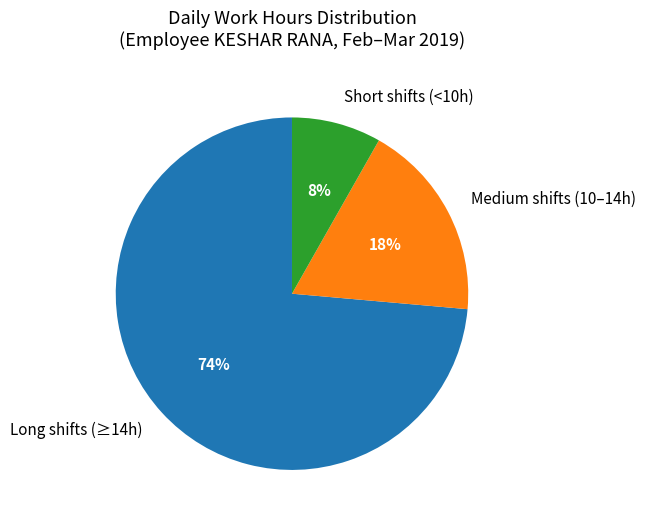

Is it true that Medium shifts (10–14h) is 24% of the pie?

False